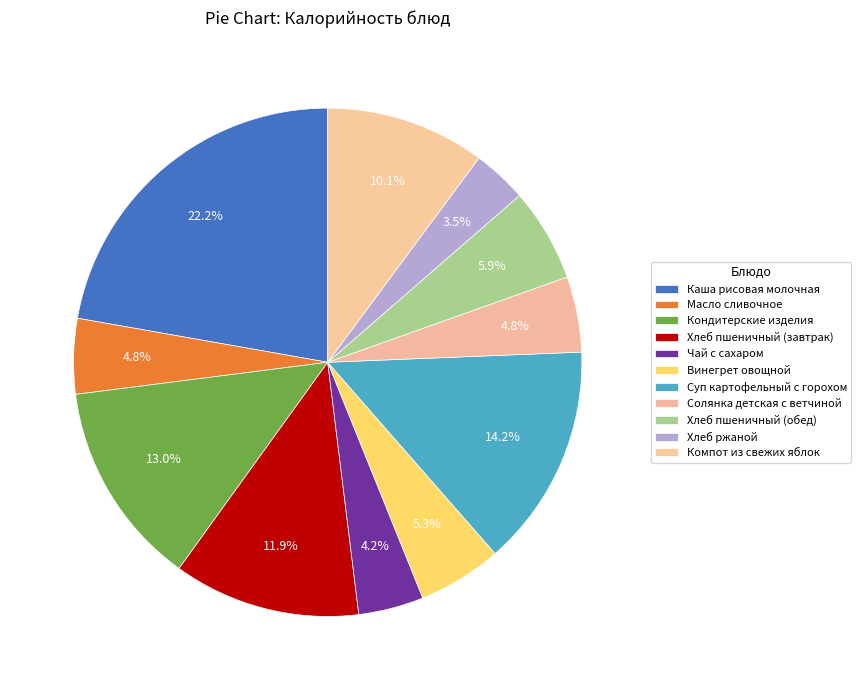

True or false: Хлеб пшеничный (завтрак) accounts for 12% of the total.

True